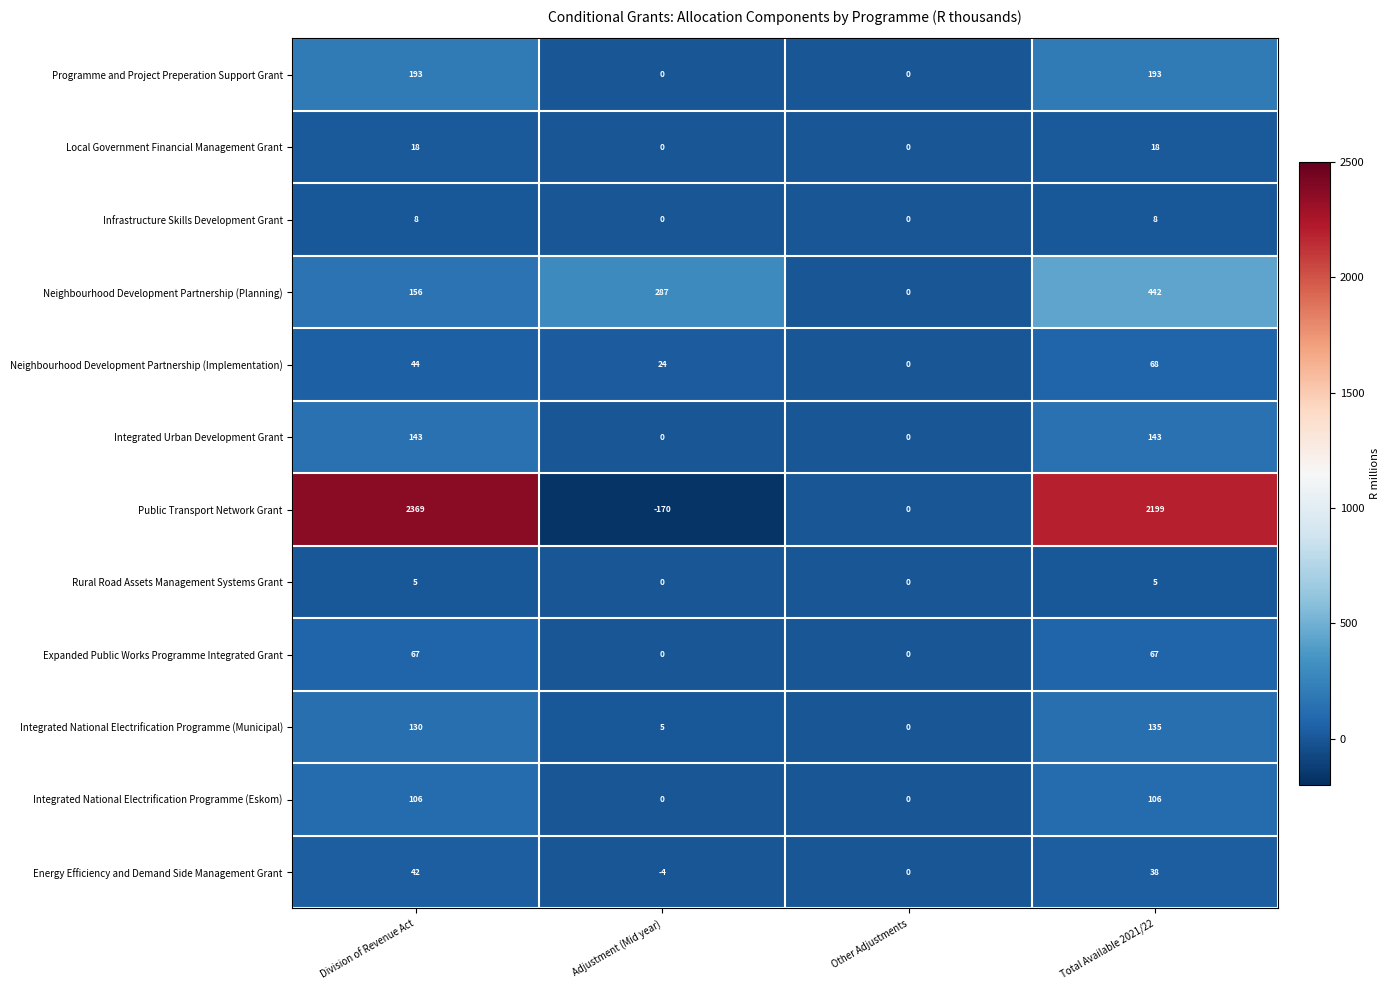

Which series has the largest total across all categories?

Public Transport Network Grant